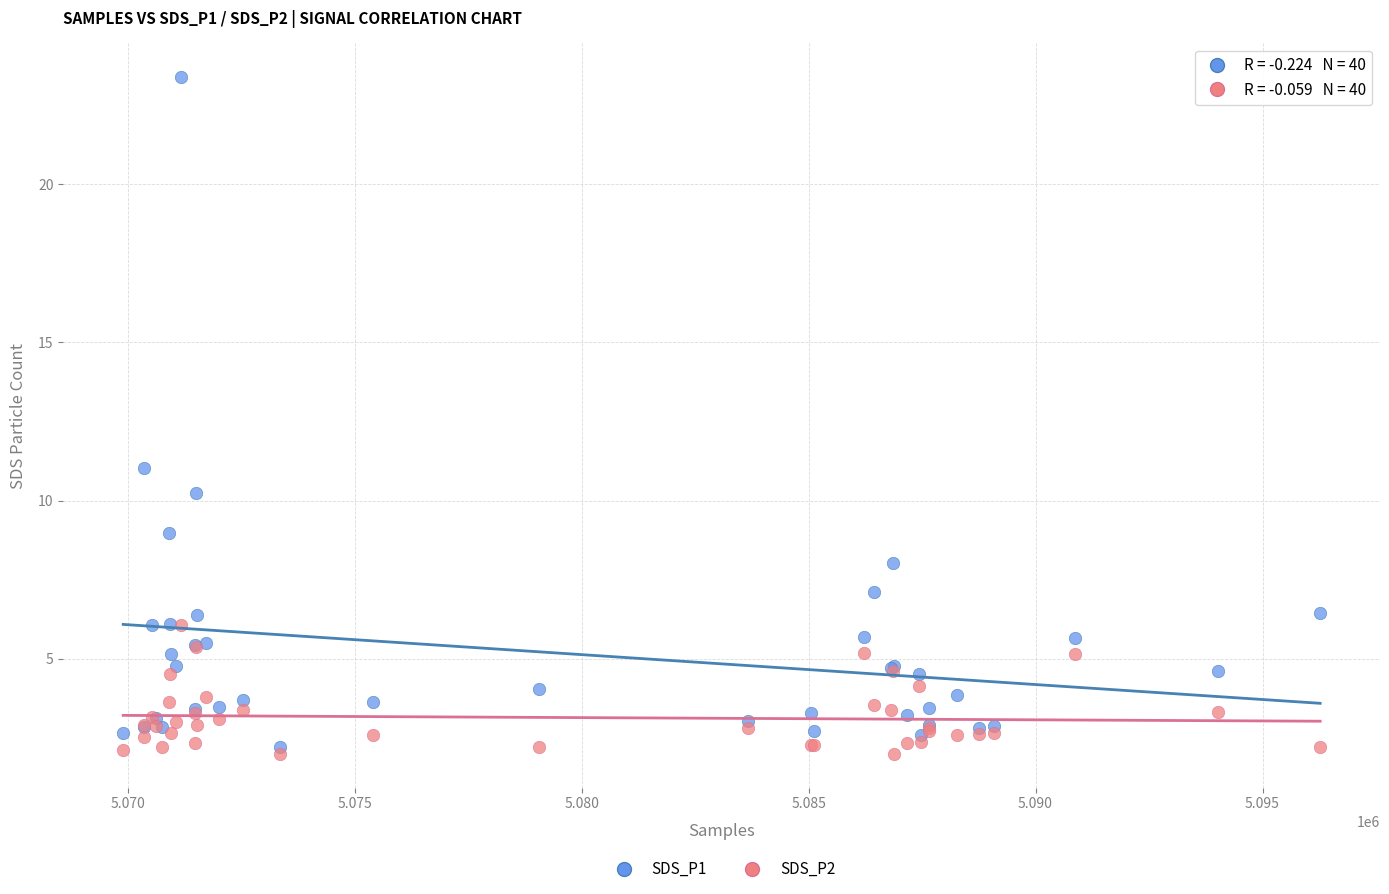

Which series reaches the maximum Y coordinate?

SDS_P1